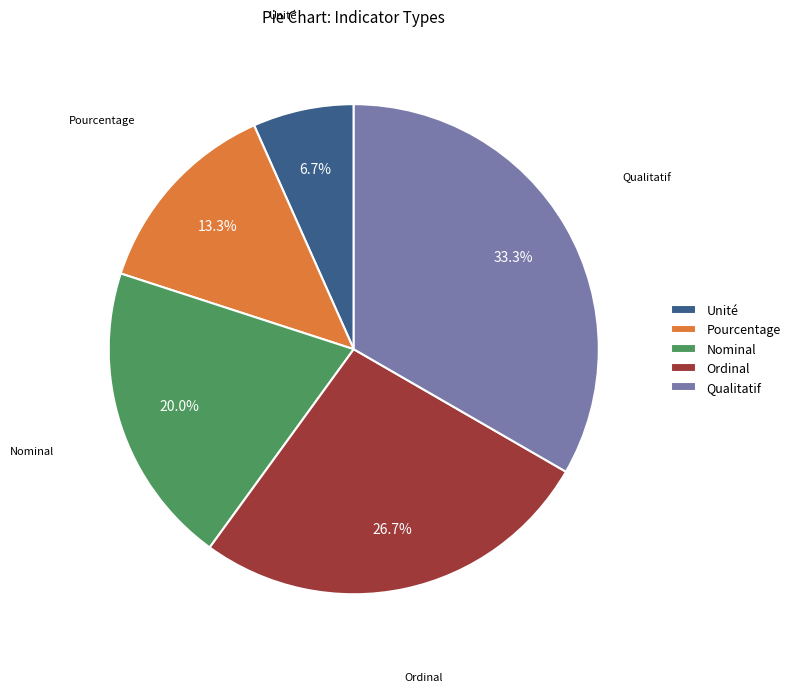

To the nearest percent, what is the combined percentage of Unité and Nominal?

27%